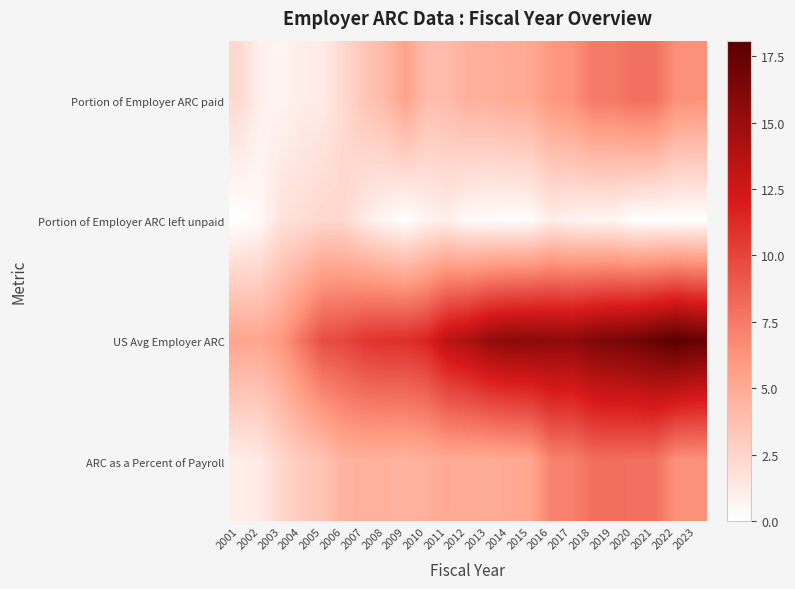

Between 2020 and 2006, which is larger?

2020